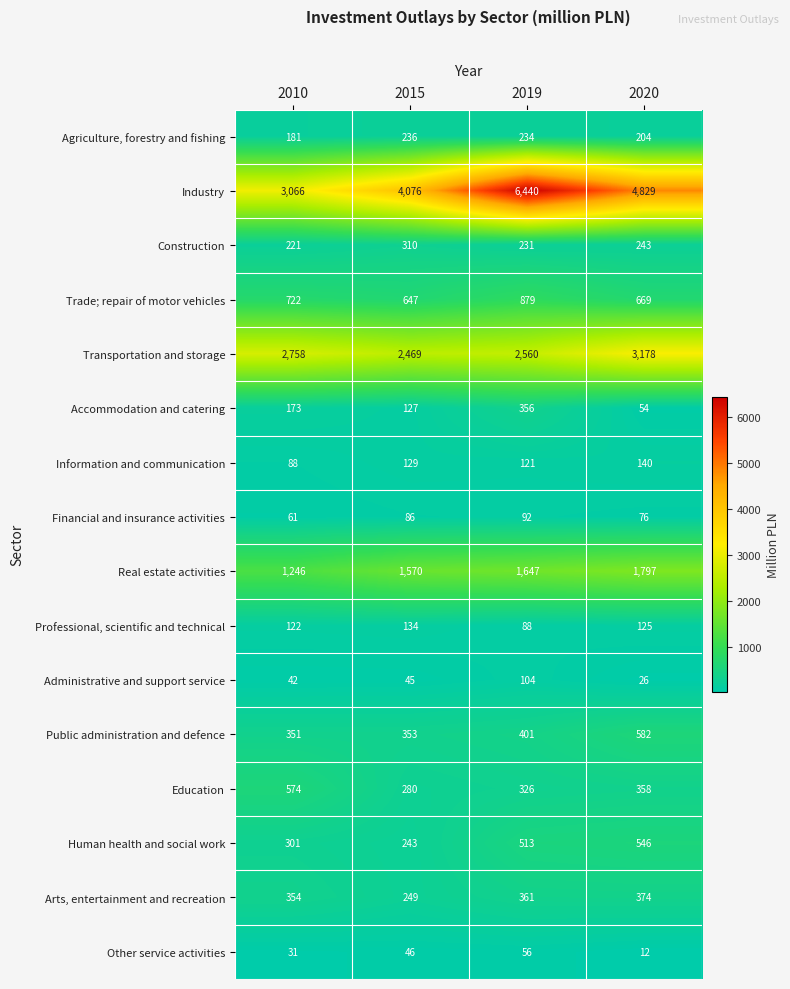

What is the difference between the Professional, scientific and technical values at 2020 and 2010?

3